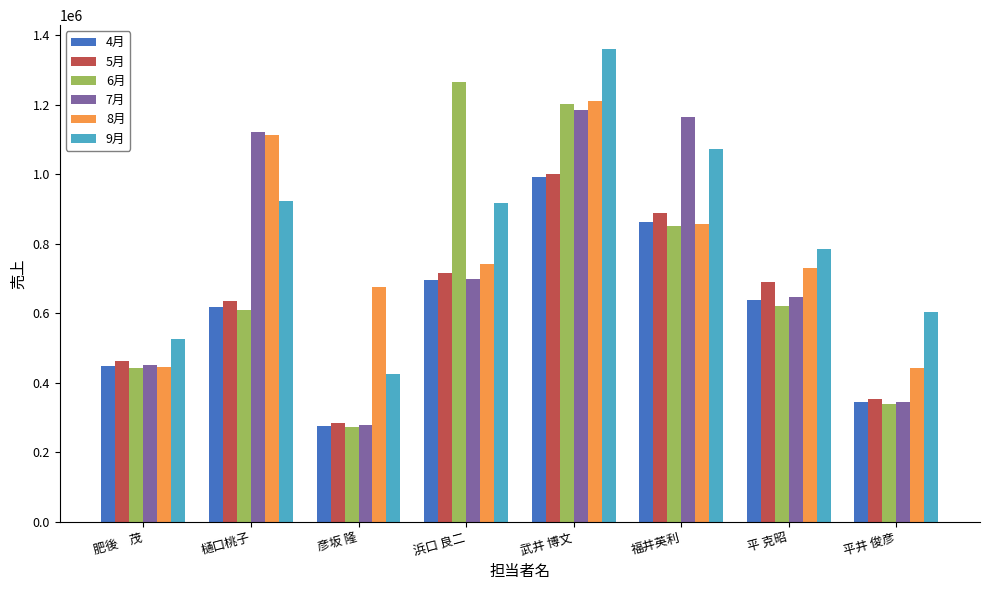

Is the value of 9月 at 平 克昭 greater than the value of 6月 at 樋口桃子?

Yes